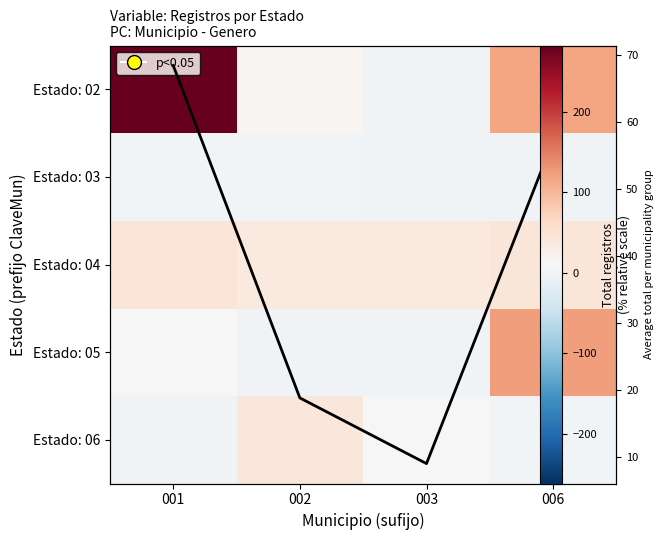

How many values in the Column mean series exceed 57?

2